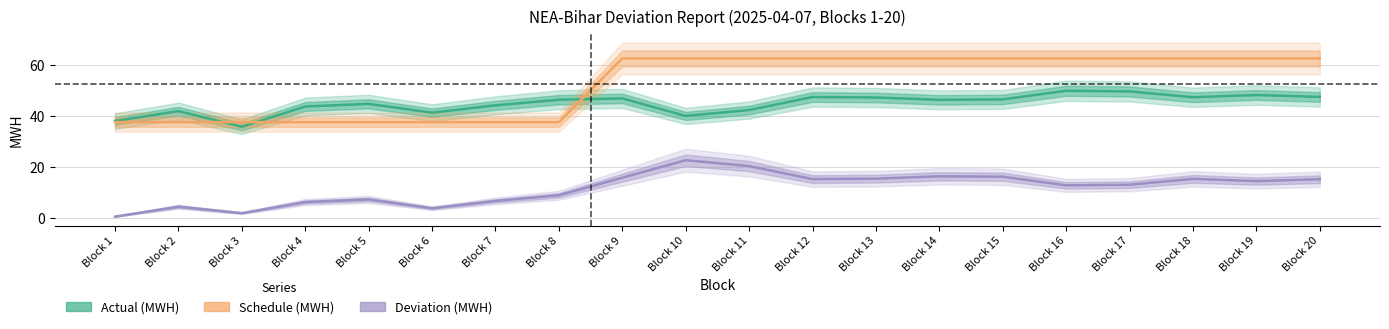

At which label does Deviation (MWH) first exceed 14?

Block 9